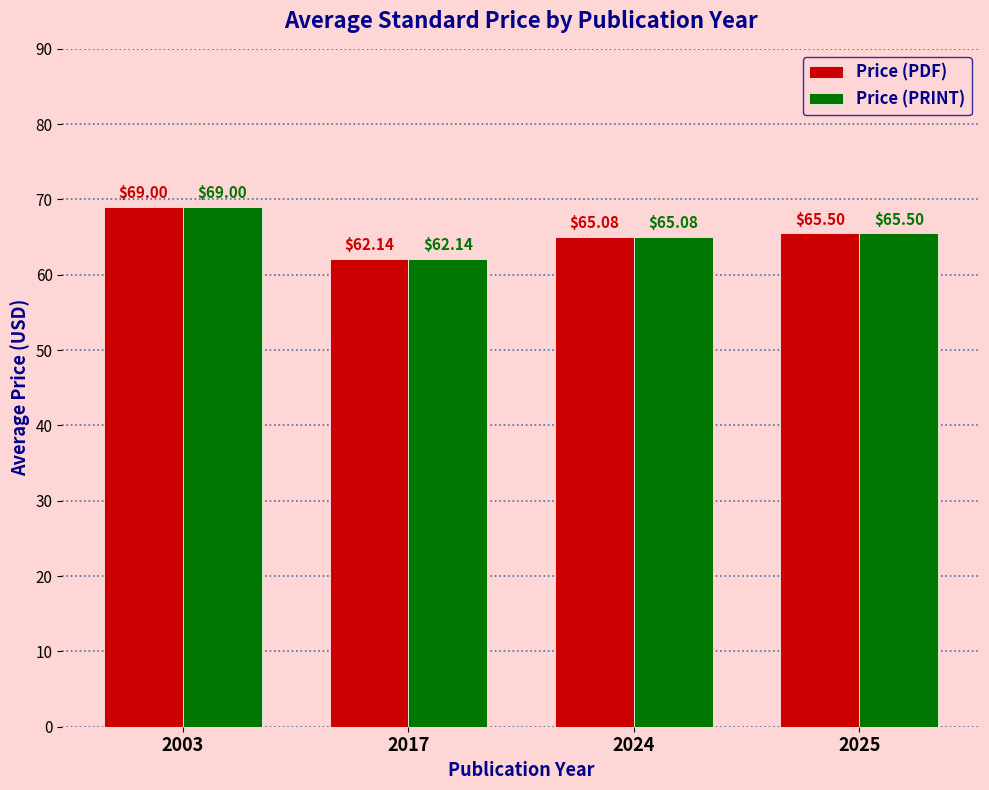

Which category has the highest value in the Price (PDF) series?

2003